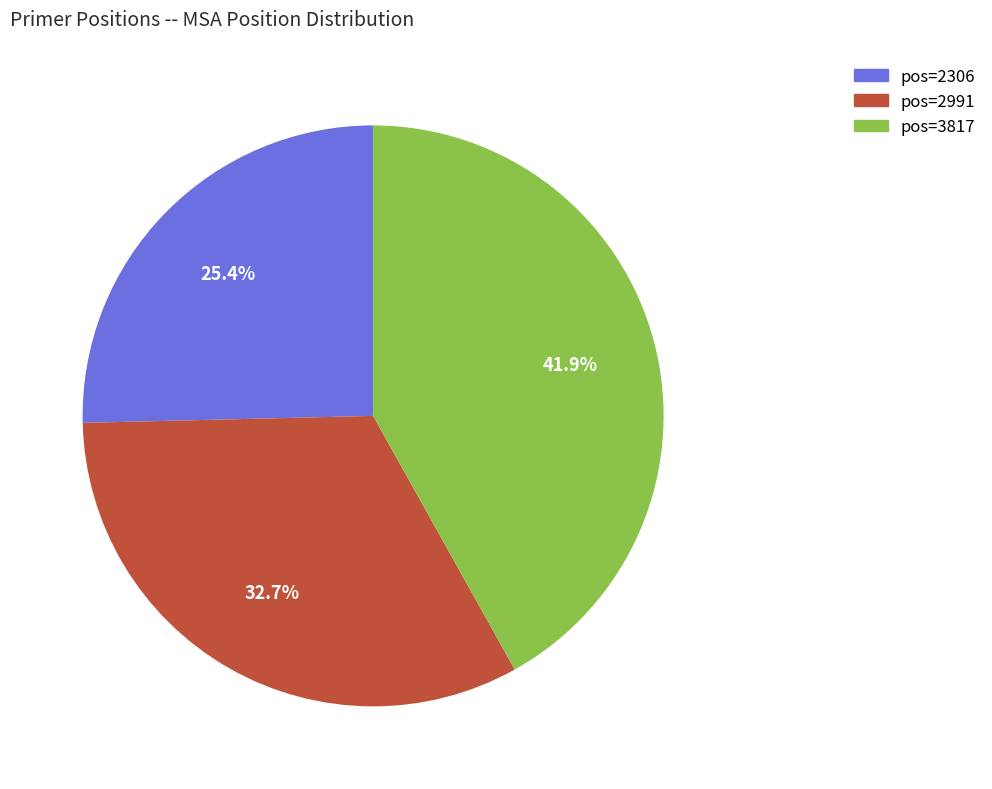

Does any single category account for the majority?

No